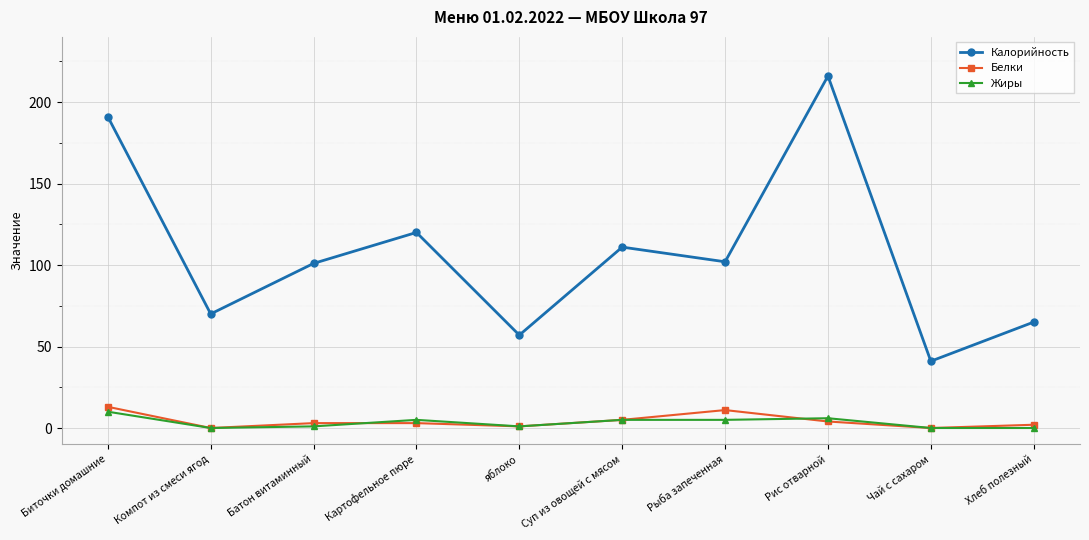

True or false: Калорийность has more than 2 points higher than both neighbors.

True